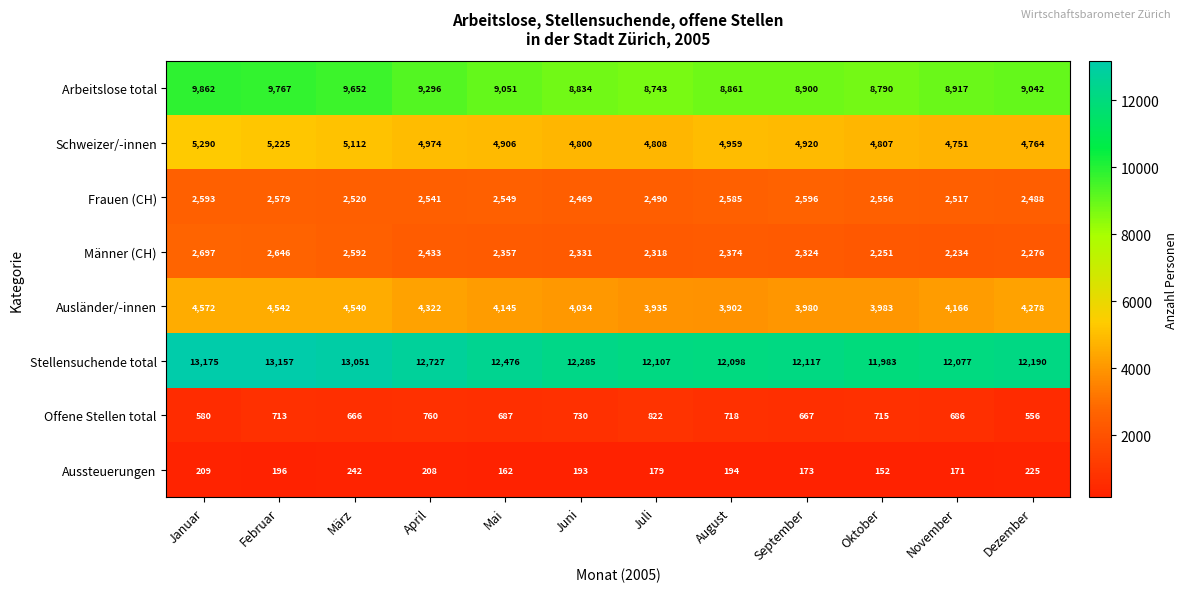

Where does the Ausländer/-innen series first go above 4166?

Januar